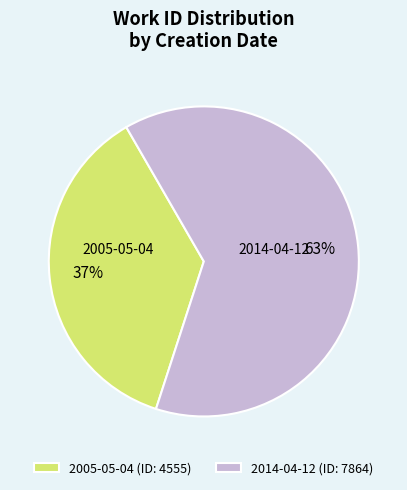

What is the ratio of the value at 2014-04-12 (ID: 7864) to the value at 2005-05-04 (ID: 4555)?

1.7